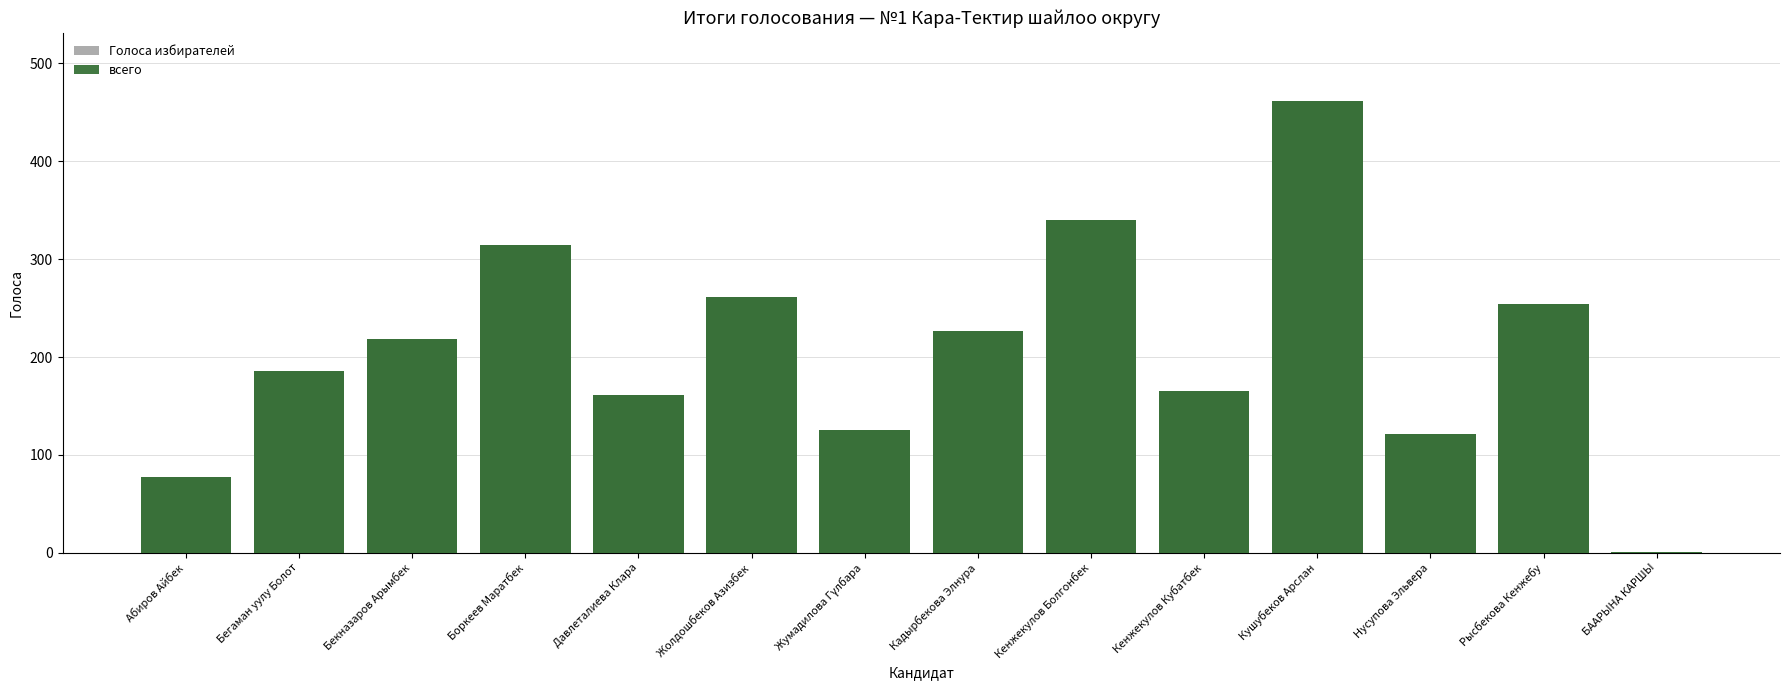

What are all the series names shown in the legend?

Голоса избирателей, всего